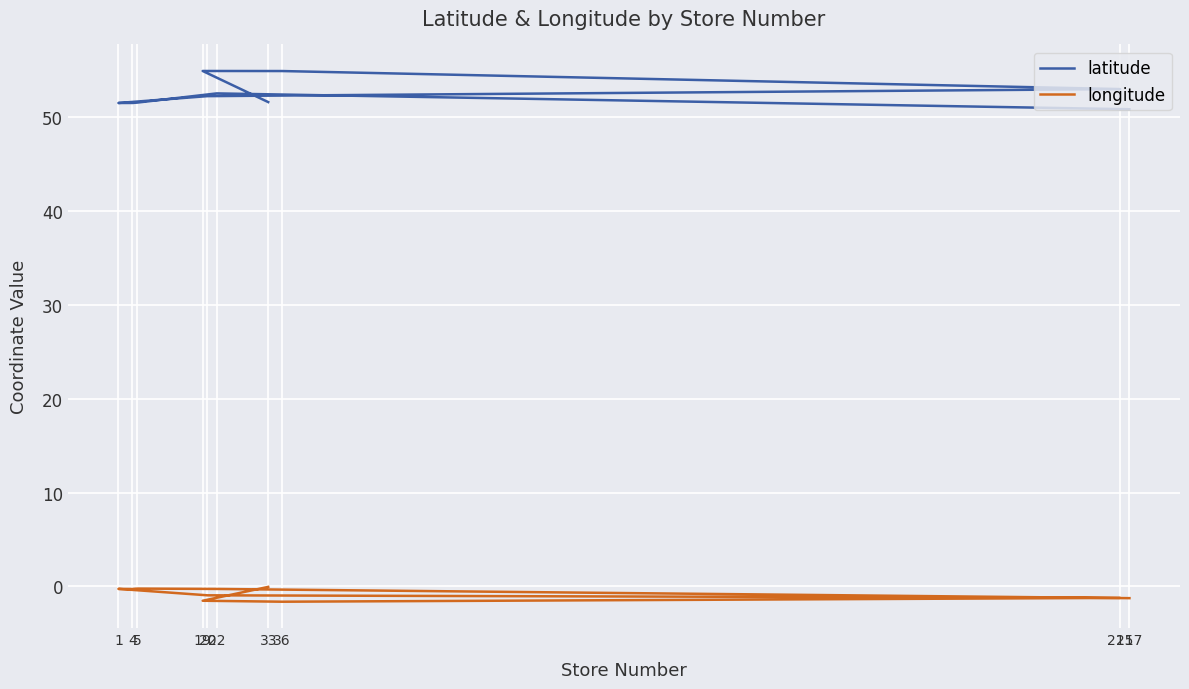

Is this an area chart (filled region under the line)?

No